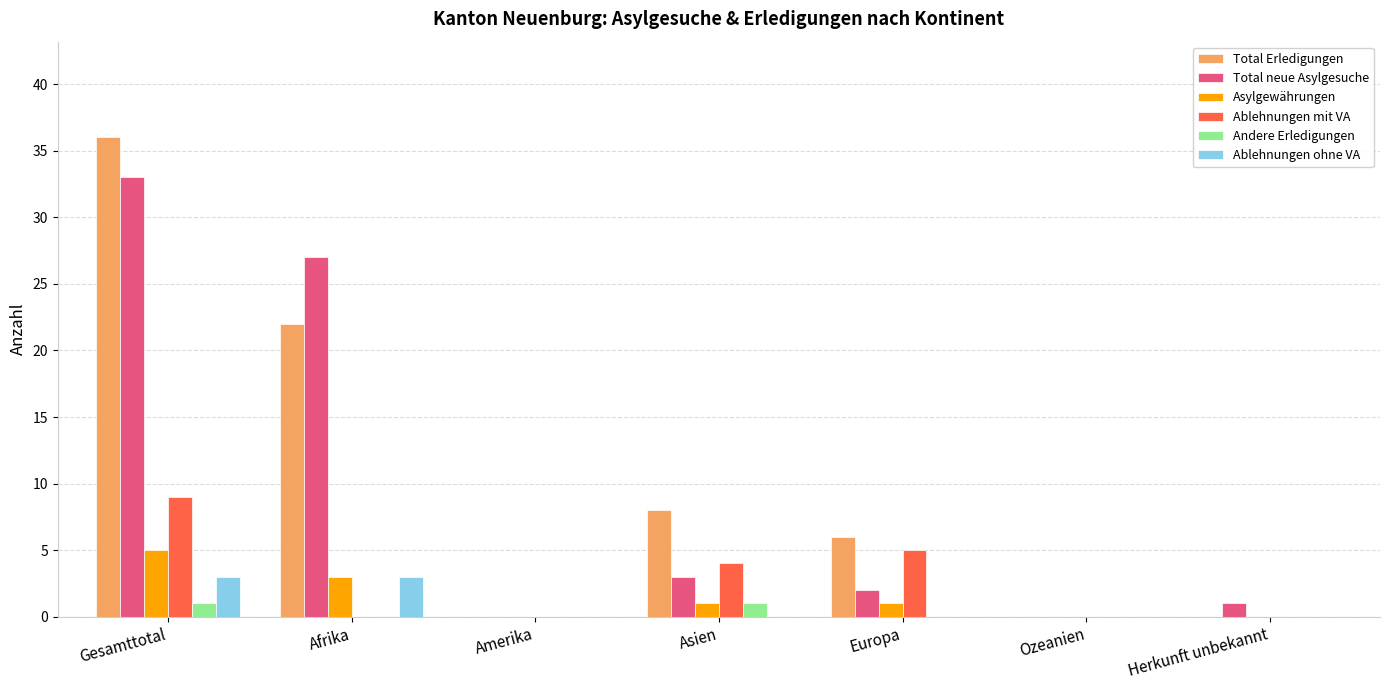

How many distinct data groups are displayed?

6